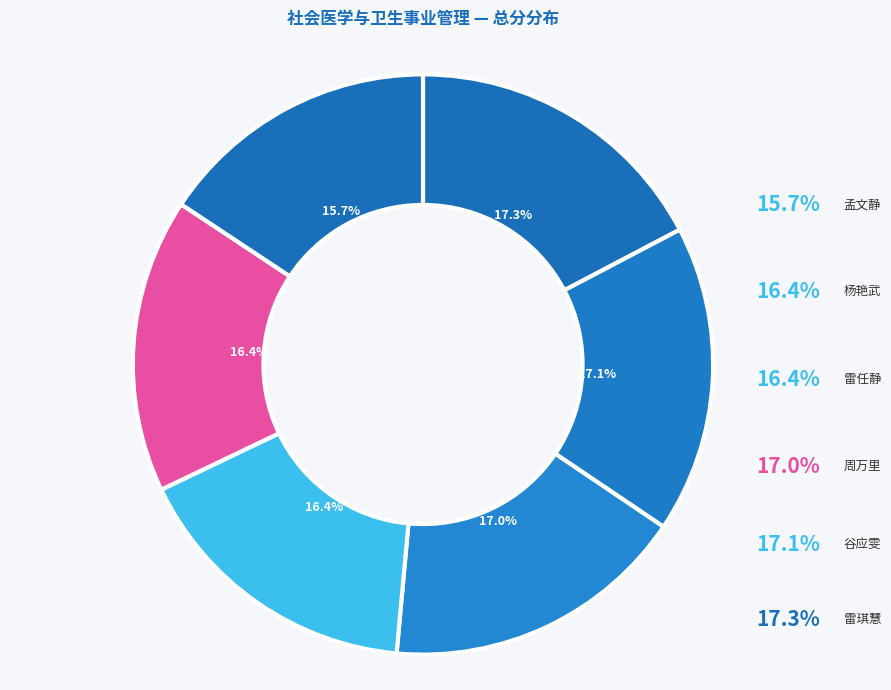

What percentage is NOT represented by 杨艳武?

83.6%